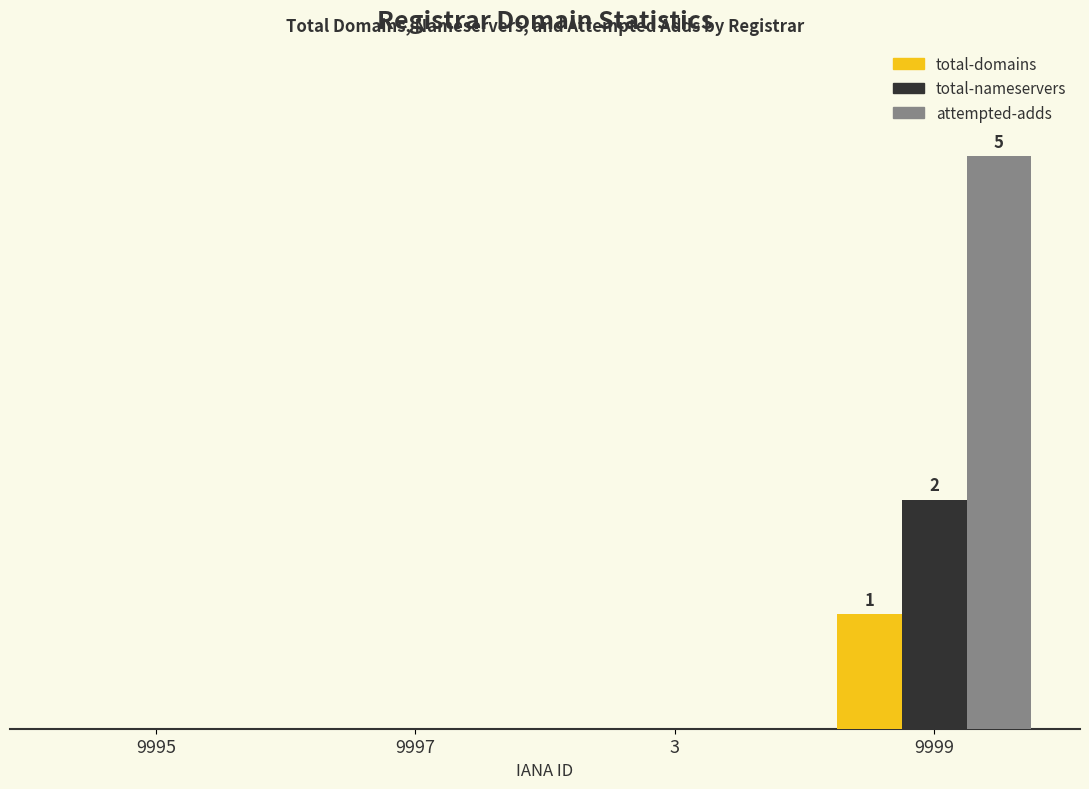

What are all the series names shown in the legend?

total-domains, total-nameservers, attempted-adds